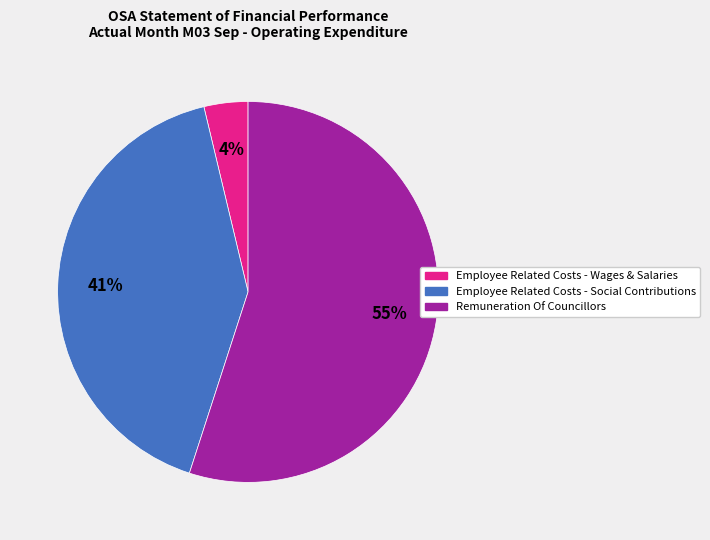

Count the number of slices in the pie.

3